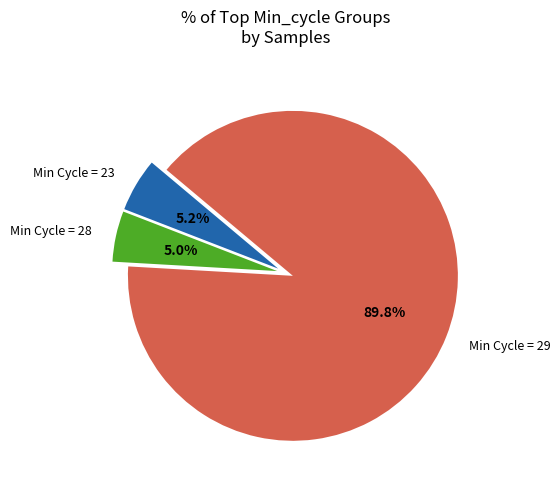

Does Min Cycle = 28 represent more than half of the total?

No